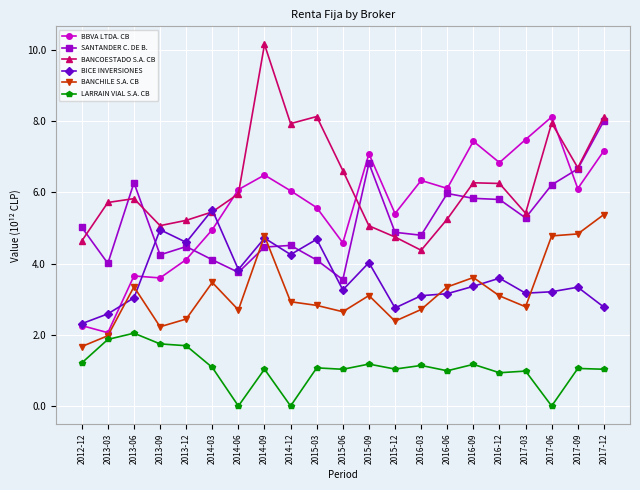

True or false: LARRAIN VIAL S.A. CB and BANCOESTADO S.A. CB cross at least once.

False